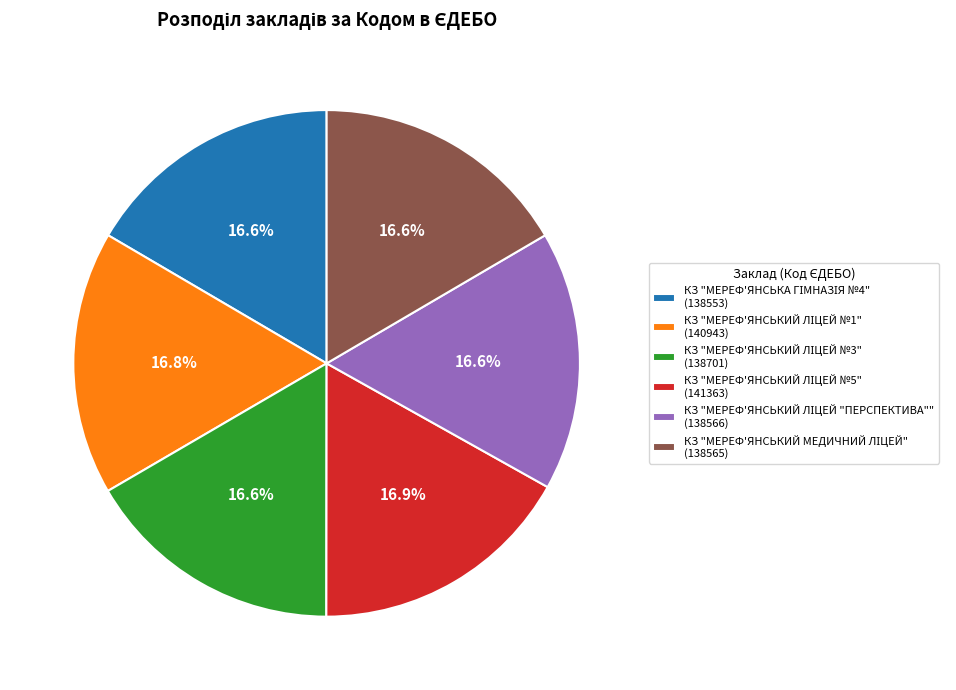

To the nearest percent, what is the average slice percentage?

17%